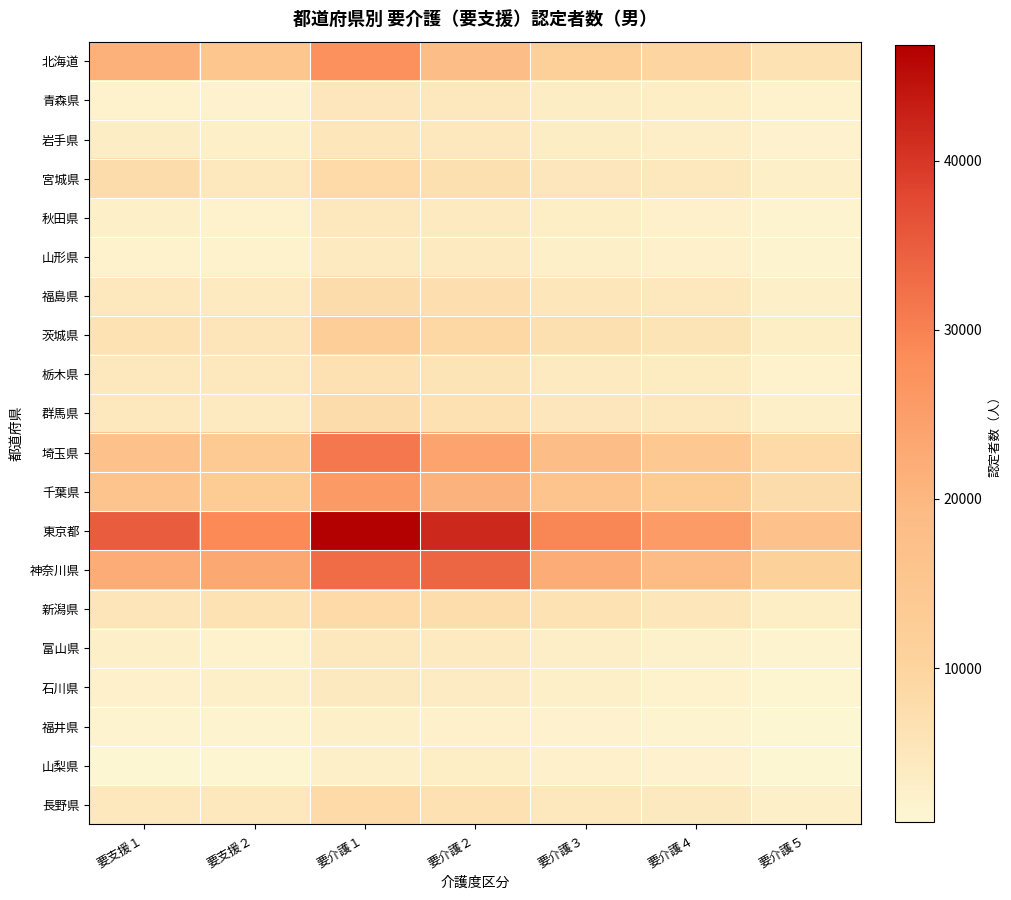

How many distinct data groups are displayed?

20